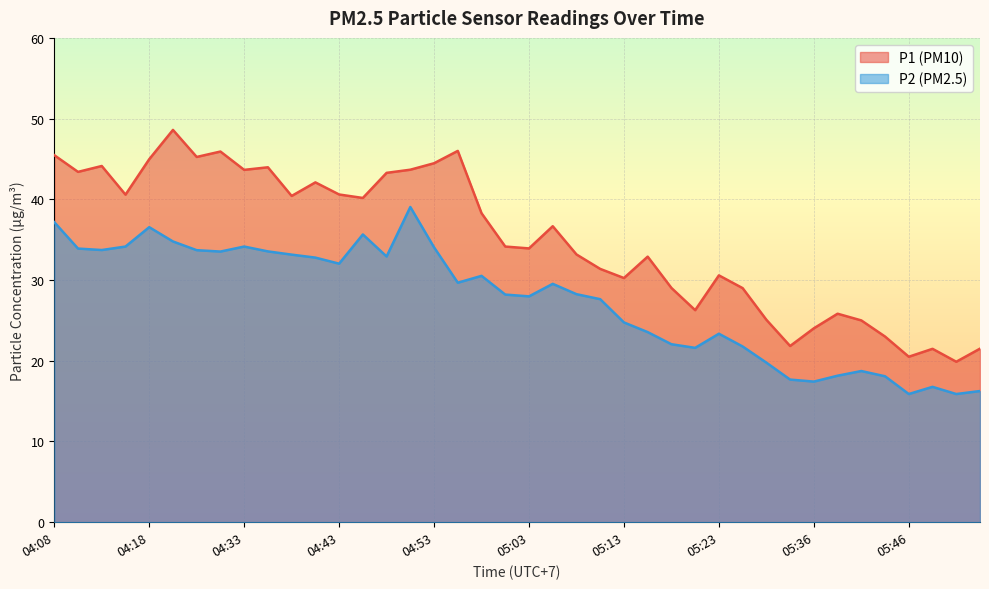

At which label is P1 closest to 34?

05:03